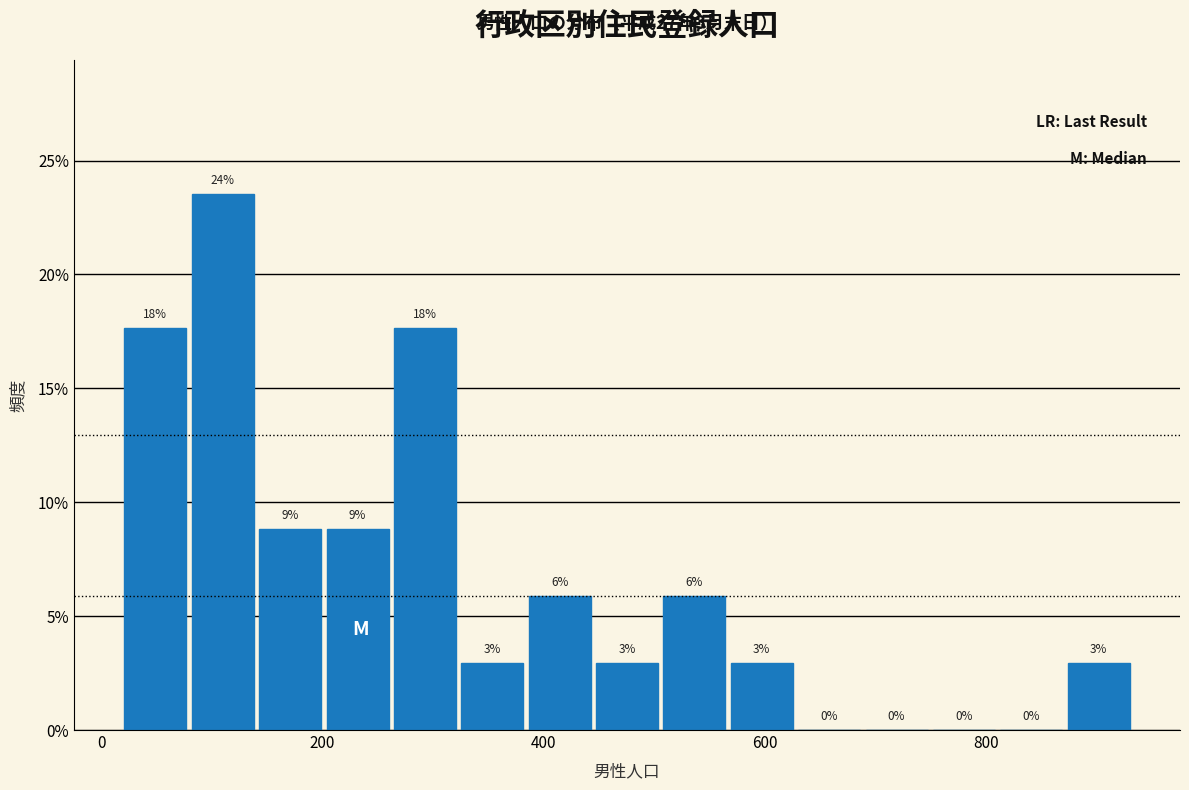

Read against the x-axis, roughly where is the centre of the tallest bar?

100